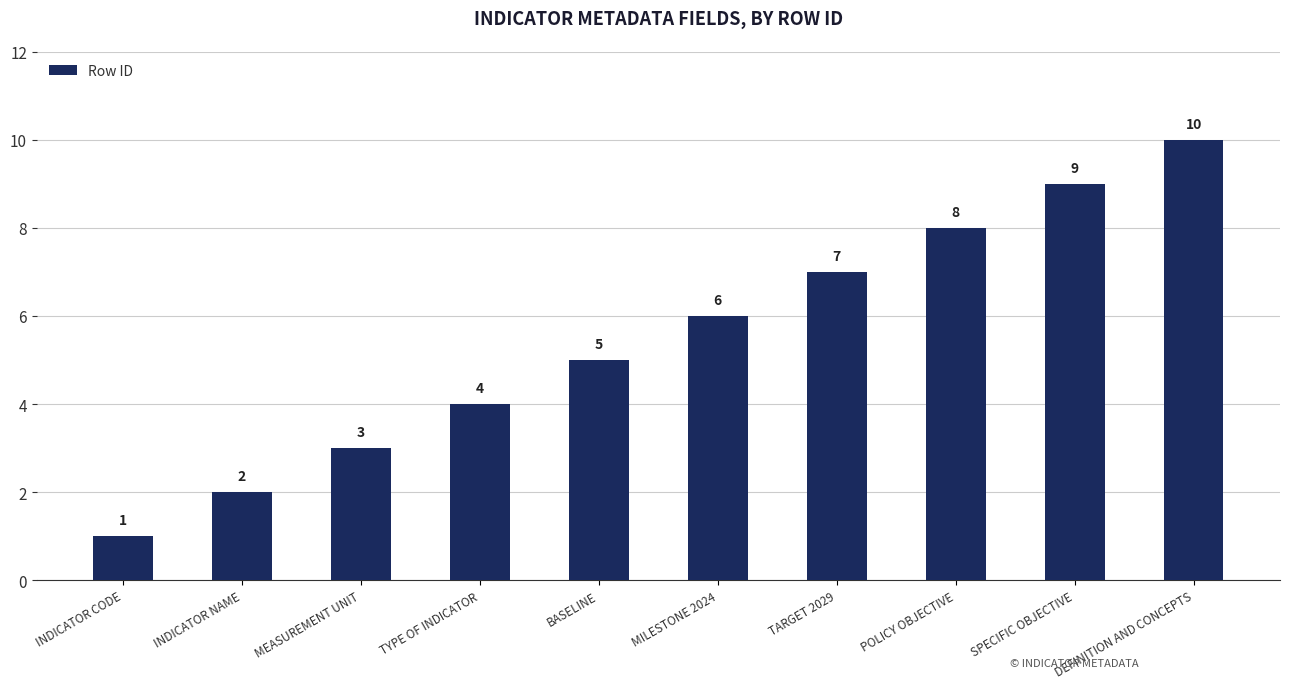

Rank the categories by value from highest to lowest.

DEFINITION AND CONCEPTS, SPECIFIC OBJECTIVE, POLICY OBJECTIVE, TARGET 2029, MILESTONE 2024, BASELINE, TYPE OF INDICATOR, MEASUREMENT UNIT, INDICATOR NAME, INDICATOR CODE